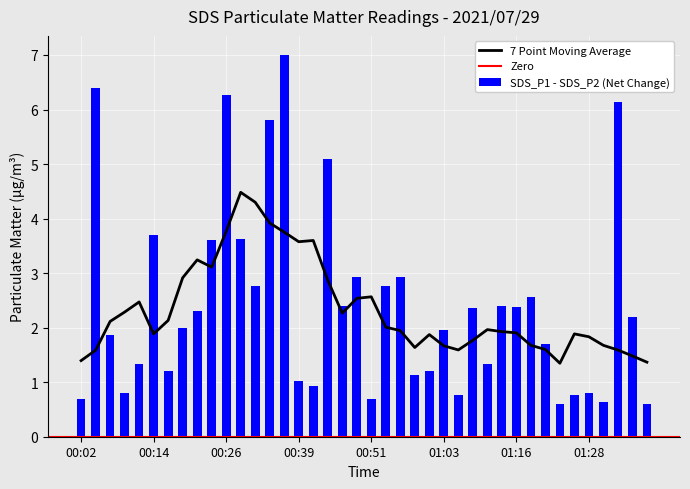

What is the difference between the maximum and minimum values in the SDS_P1 - SDS_P2 (Net Change) series?

6.4